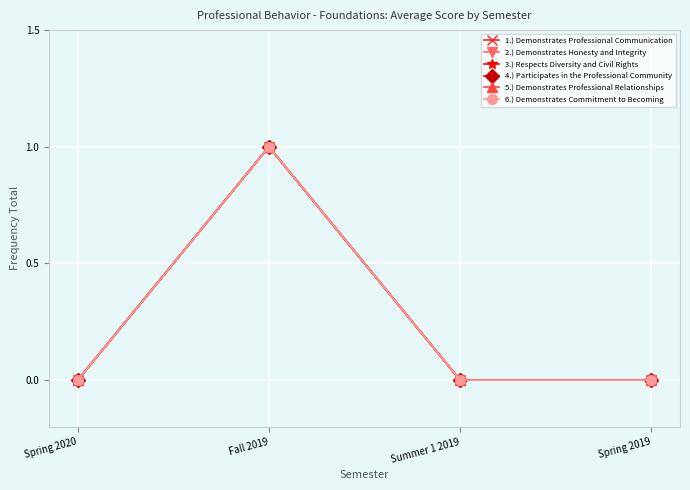

The value of 6.) Demonstrates Commitment to Becoming at Summer 1 2019 is 1. True or false?

False